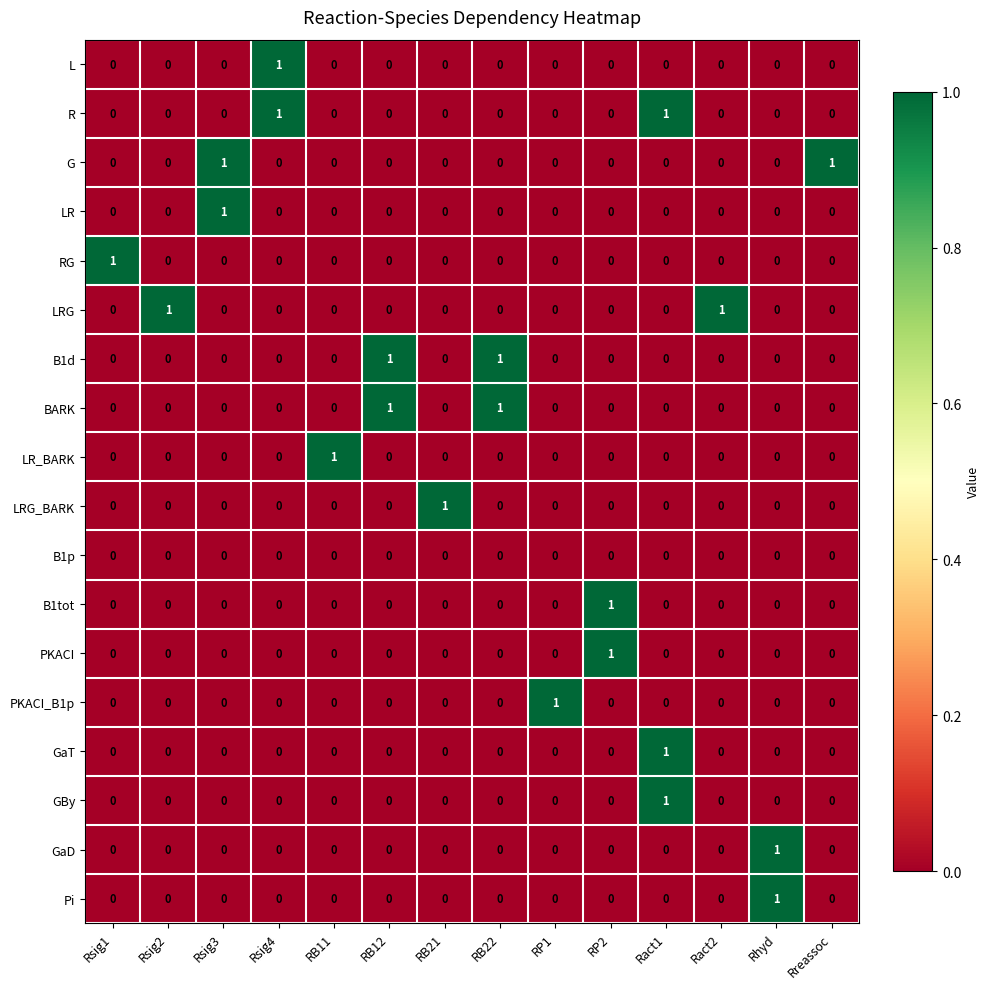

Count the number of categories in the chart.

14